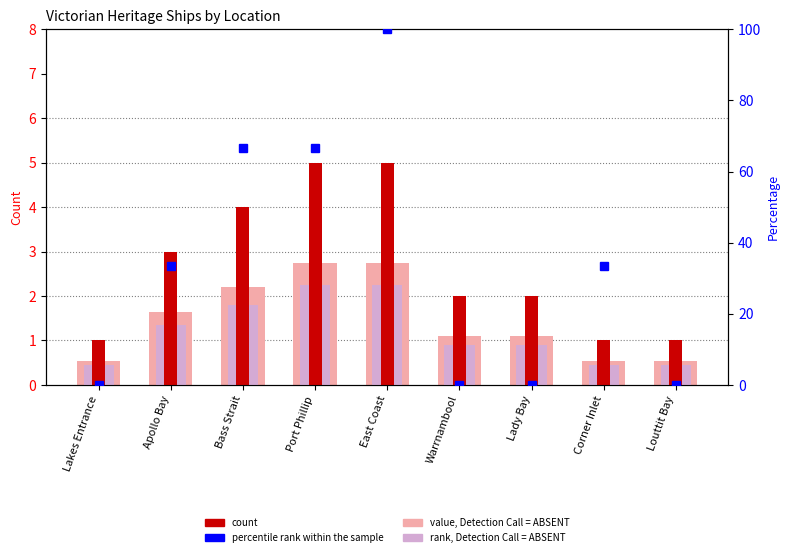

Rank the series at Apollo Bay from highest to lowest value.

percentile rank within the sample, count, value, Detection Call = ABSENT, rank, Detection Call = ABSENT